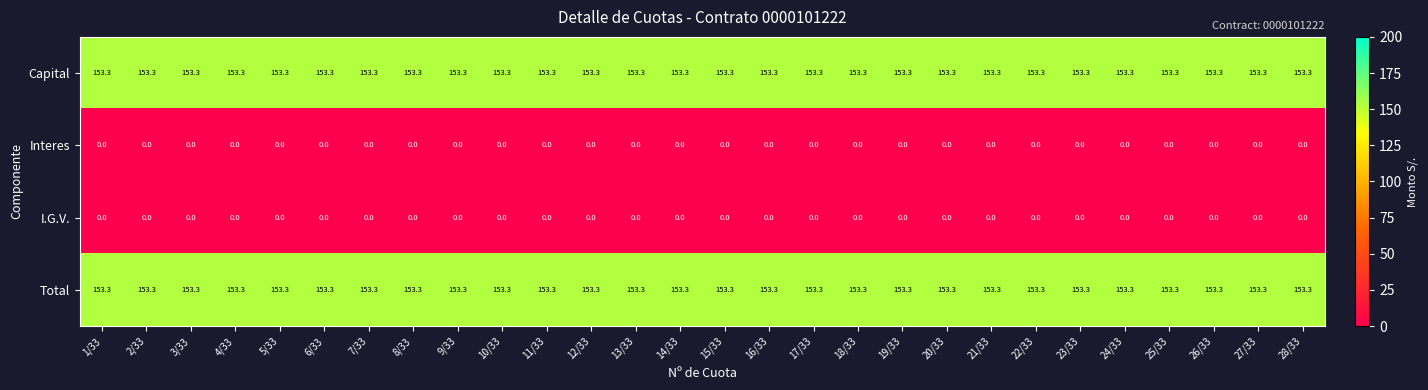

At how many categories does at least one series exceed 86?

28